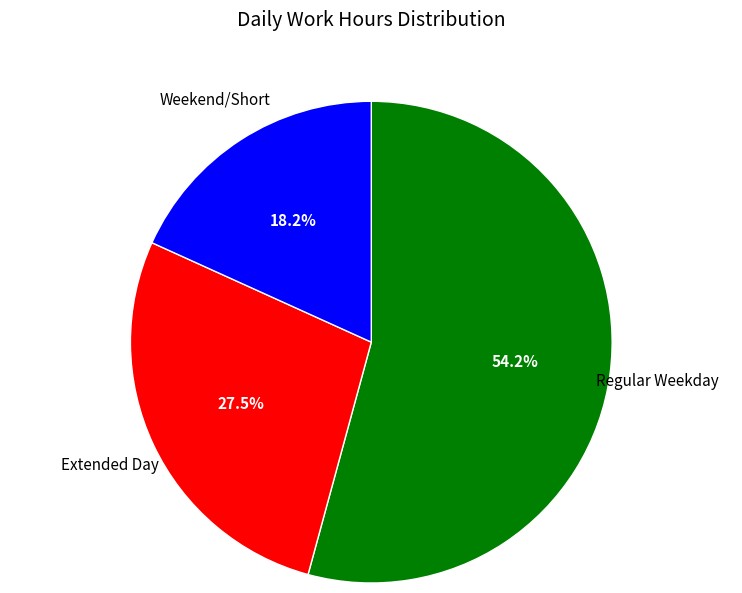

Is there any slice that represents more than half of the pie?

Yes